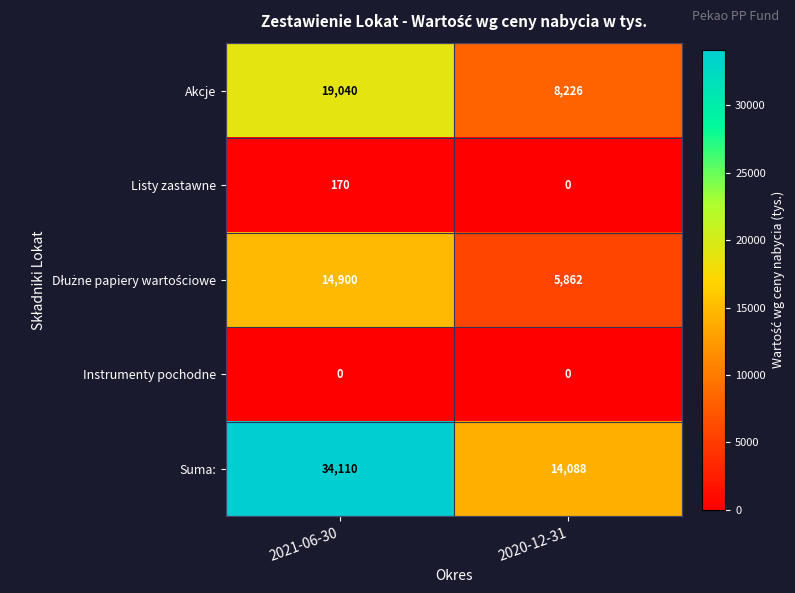

Which series has the largest range (max minus min)?

Suma: